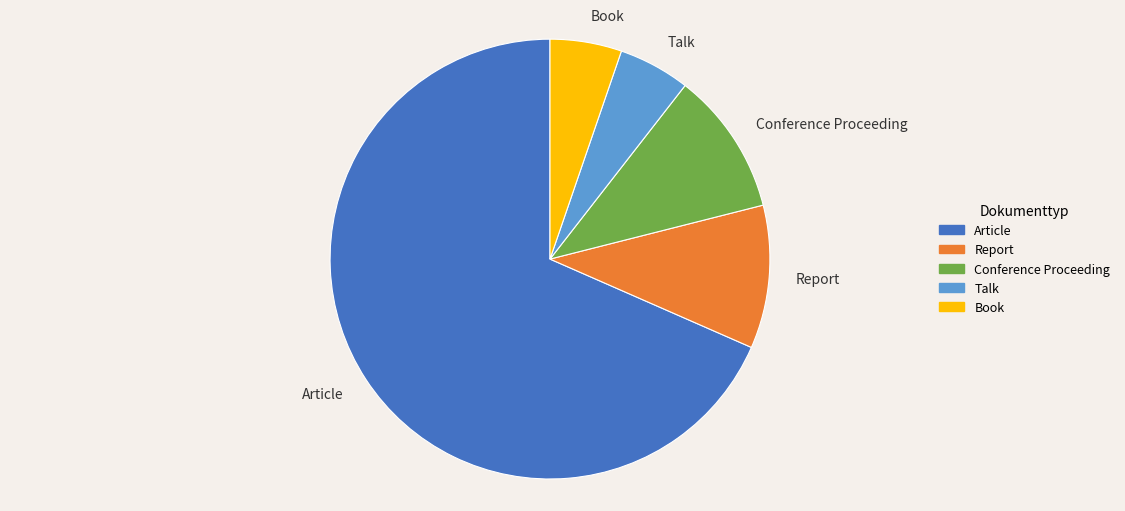

Do Conference Proceeding and Book together represent more than half of the pie?

No